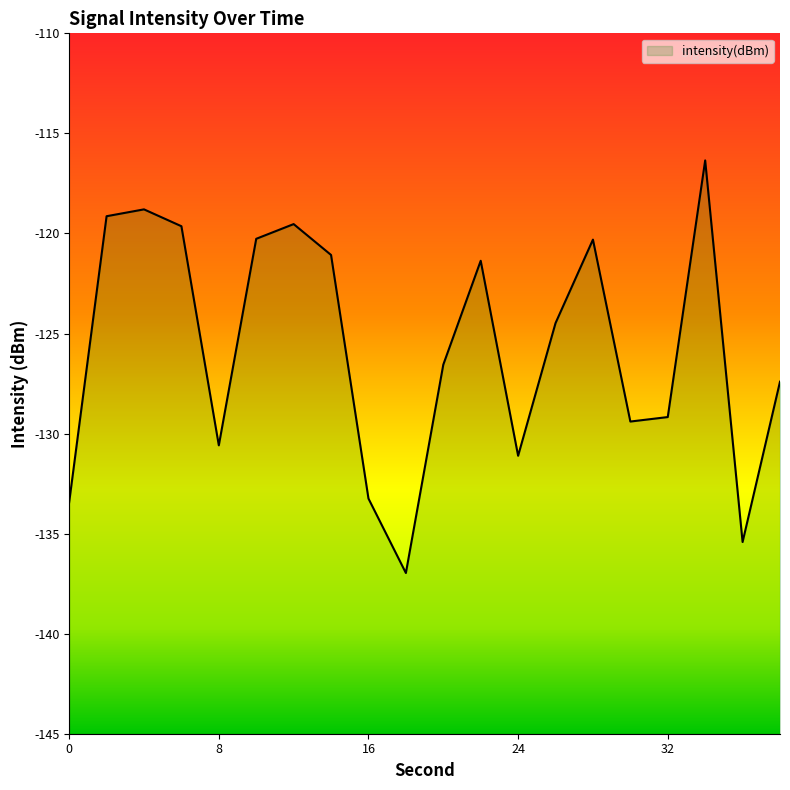

How many distinct data groups are displayed?

1